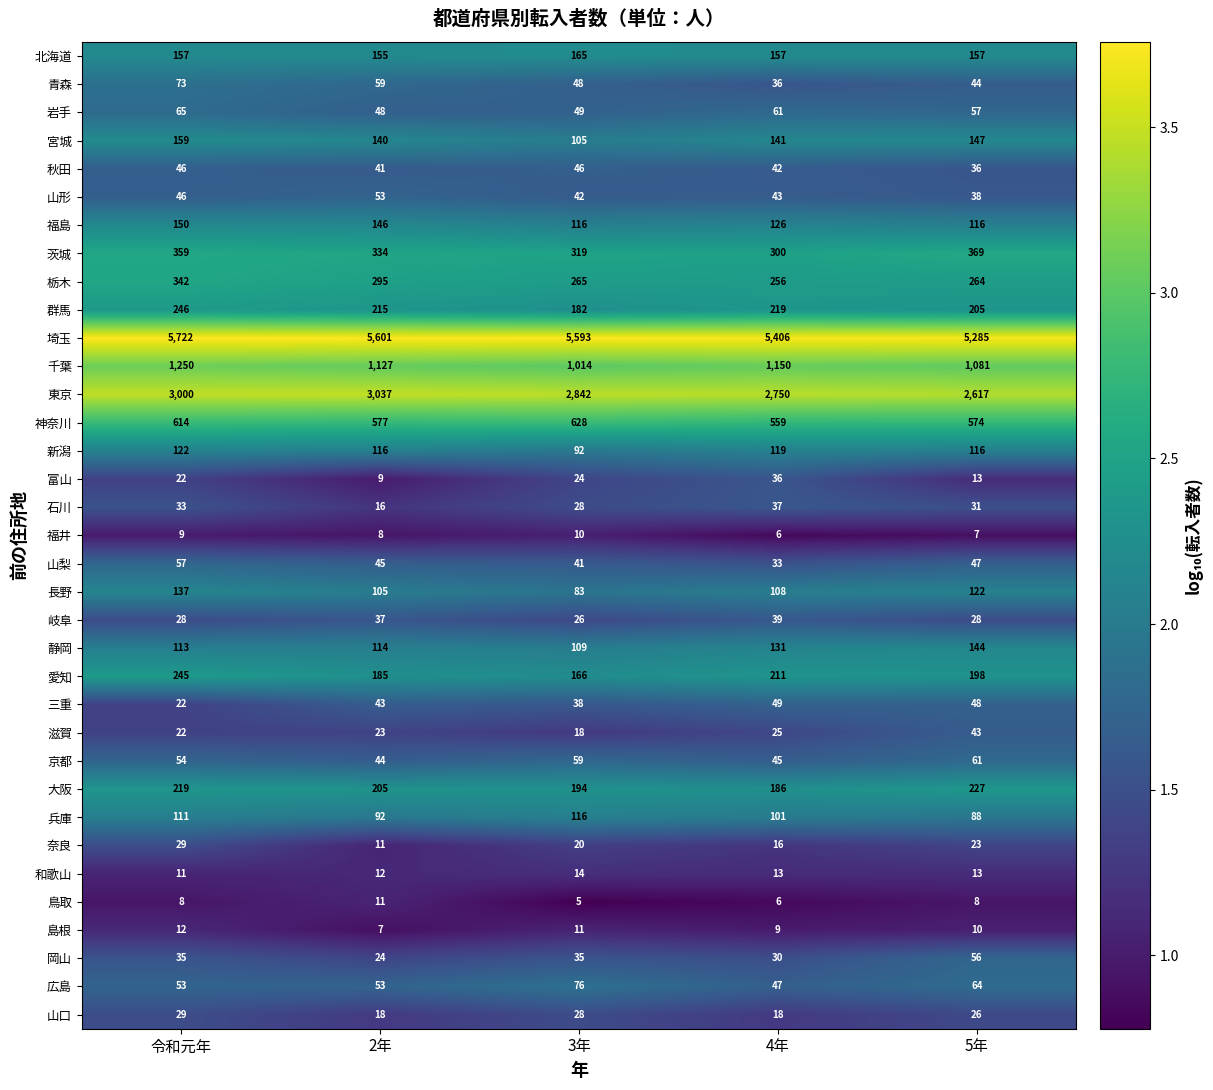

What is the sum of all 山口 values?

119